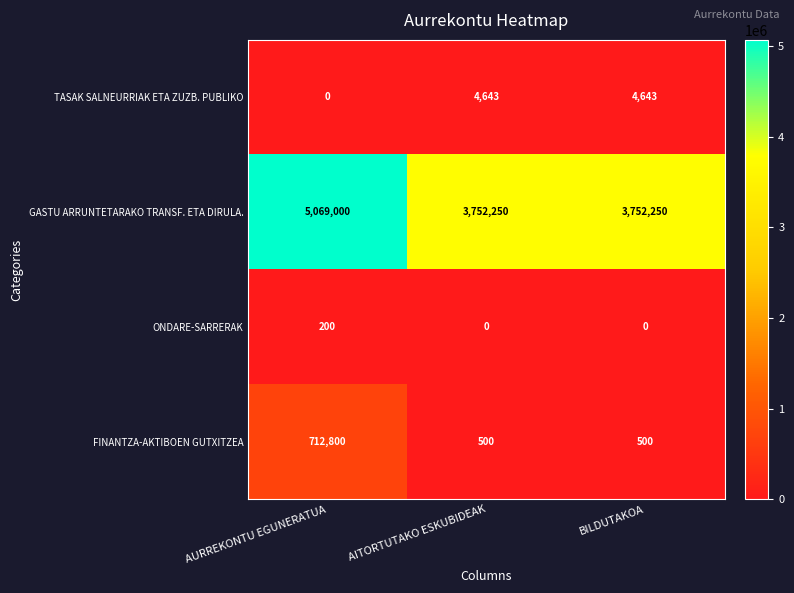

True or false: ONDARE-SARRERAK has a value of 200 at AURREKONTU EGUNERATUA.

True